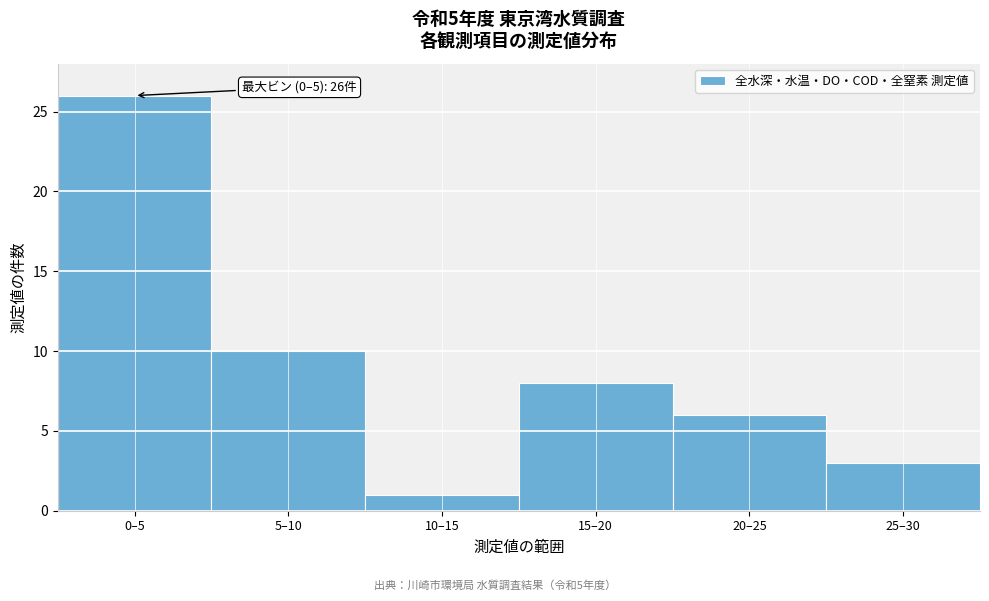

Reading left to right, list all the values displayed in this chart.

26	10	1	8	6	3